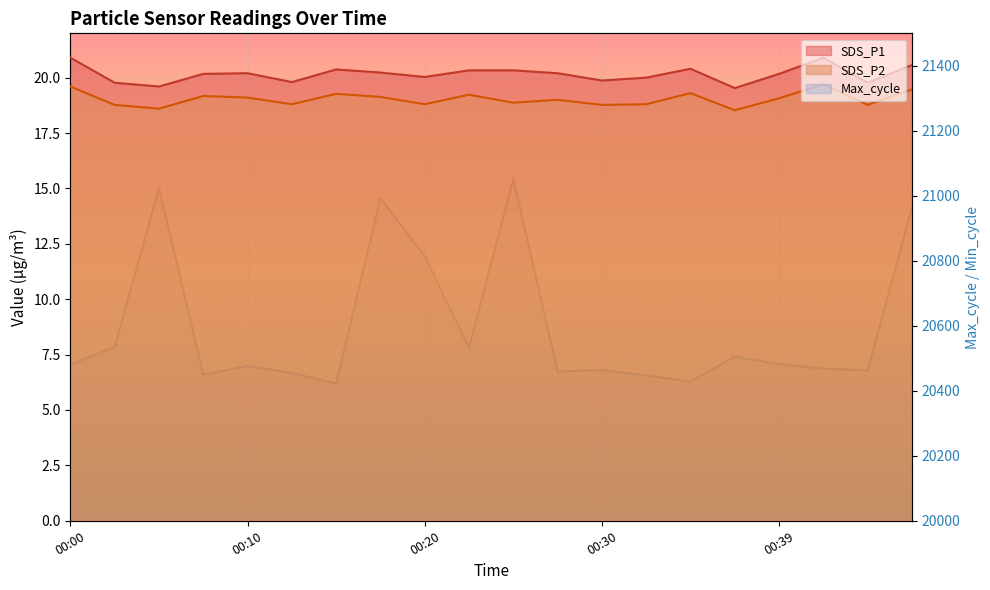

Reading right to left, list all the values displayed in this chart.

SDS_P1: 20.6	19.8	20.9	20.2	19.5	20.4	20.0	19.9	20.2	20.3	20.3	20.0	20.2	20.4	19.8	20.2	20.2	19.6	19.8	20.9
SDS_P2: 19.5	18.8	19.7	19.1	18.5	19.3	18.8	18.8	19.0	18.9	19.2	18.8	19.1	19.3	18.8	19.1	19.2	18.6	18.8	19.6
Max_cycle: 20964.0	20463.0	20468.0	20482.0	20505.0	20428.0	20447.0	20464.0	20459.0	21052.0	20533.0	20814.0	20993.0	20422.0	20455.0	20476.0	20450.0	21024.0	20535.0	20481.0